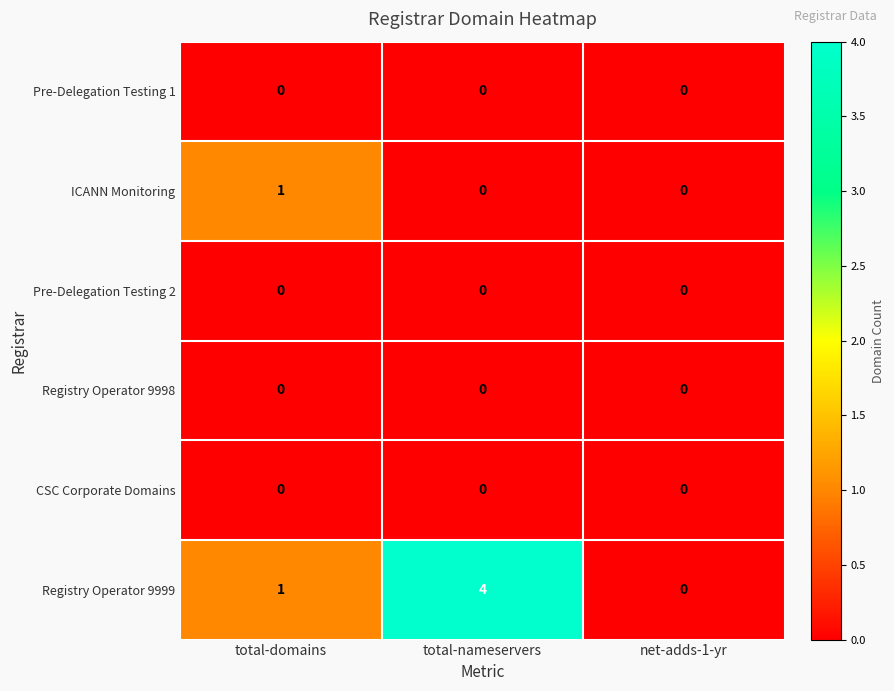

How many ICANN Monitoring values are between 0 and 1?

3